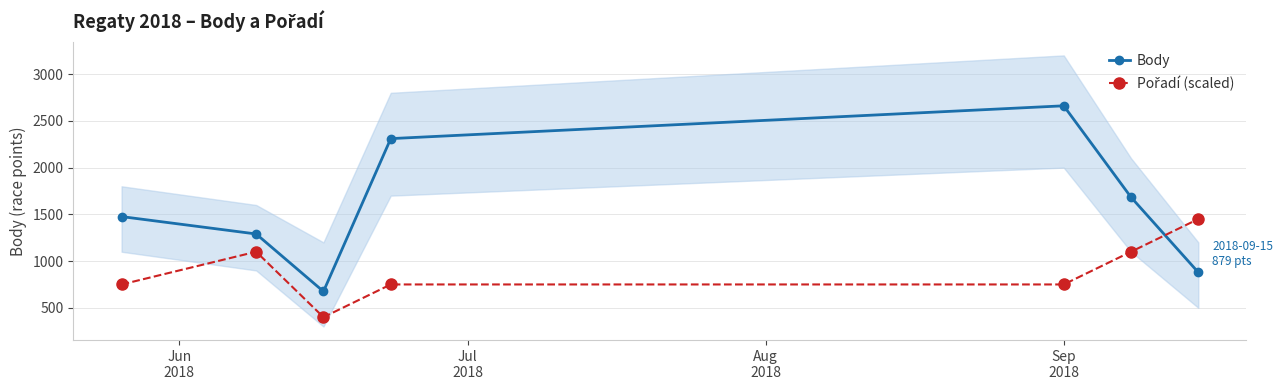

List the series in order of their overall mean, lowest first.

Pořadí (scaled), Body